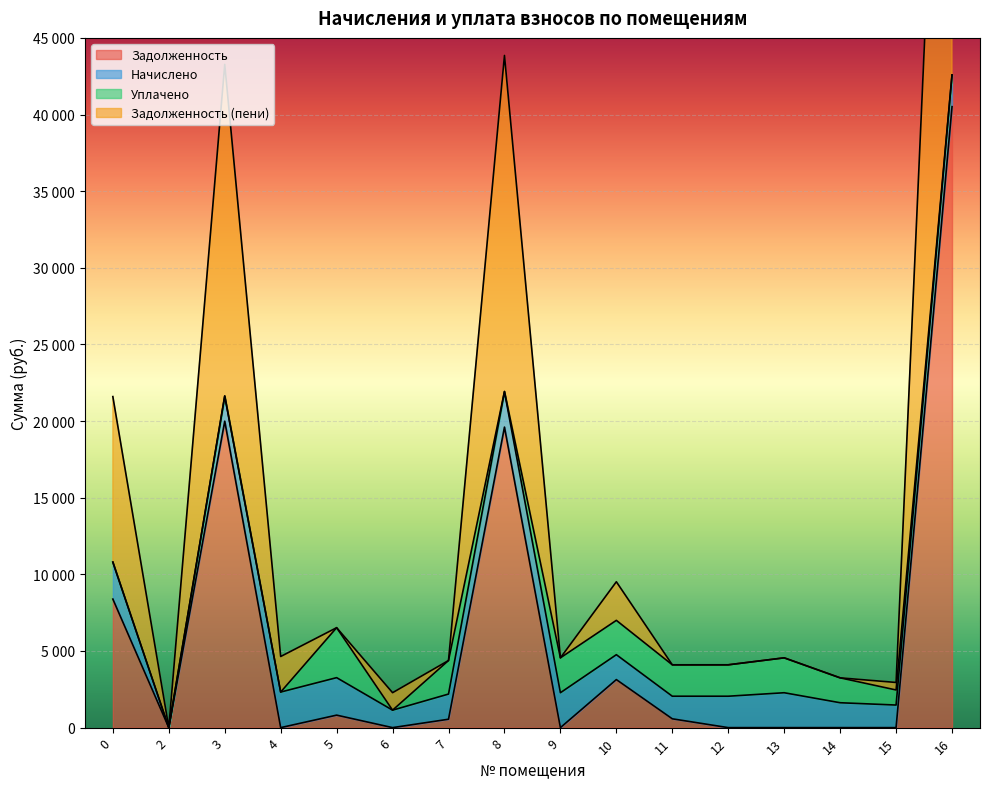

True or false: задолженность and задолженность_пени intersect in this chart.

False